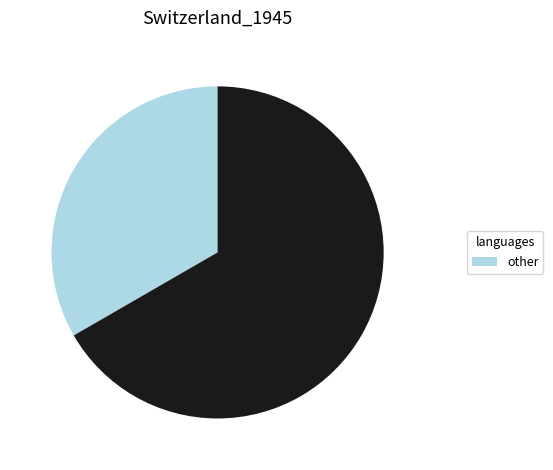

Is there any slice that represents more than half of the pie?

Yes